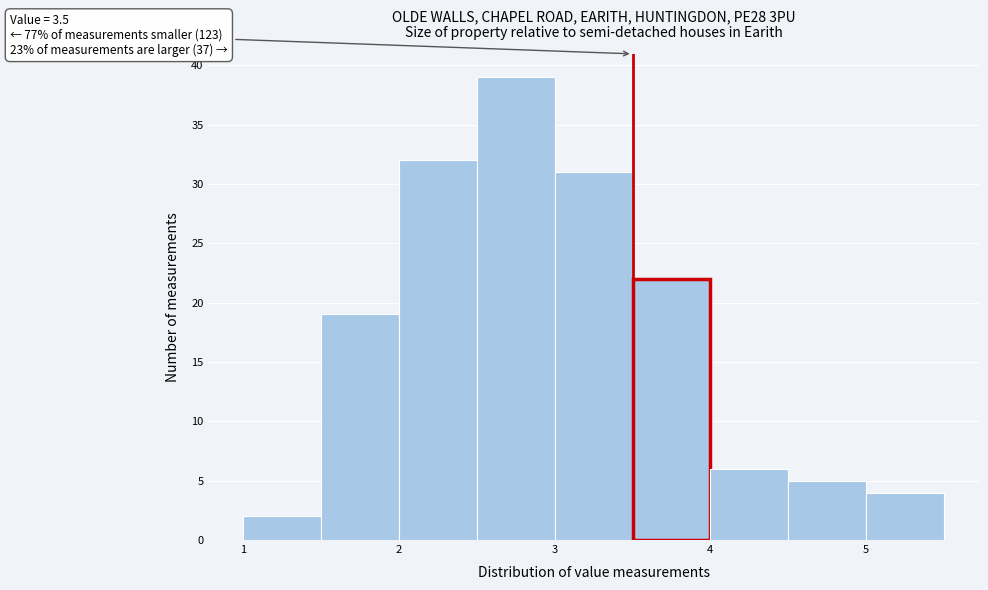

Over which range of the x-axis is the bar tallest?

2.5 to 3.0